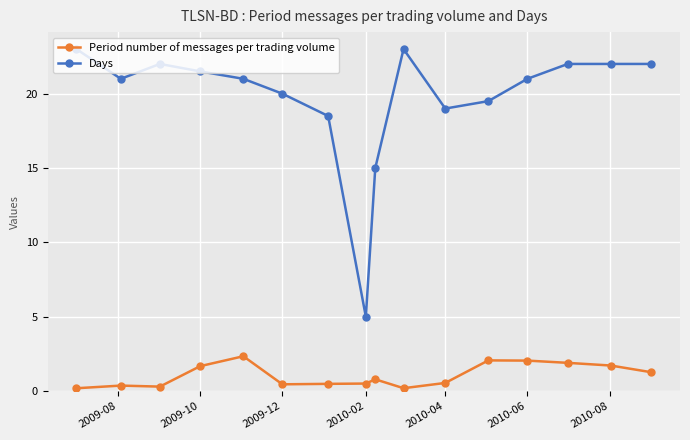

True or false: Days and Period number of messages per trading volume cross at least once.

False